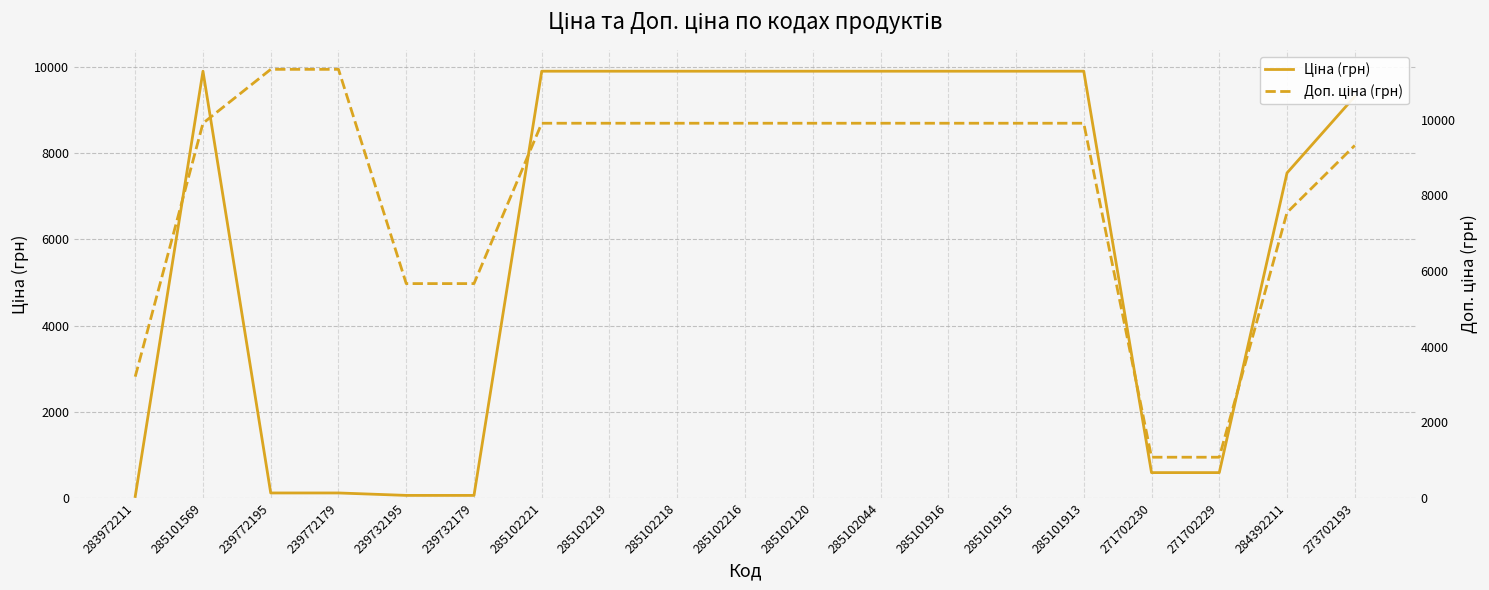

True or false: Доп. ціна (грн) and Ціна (грн) intersect in this chart.

False